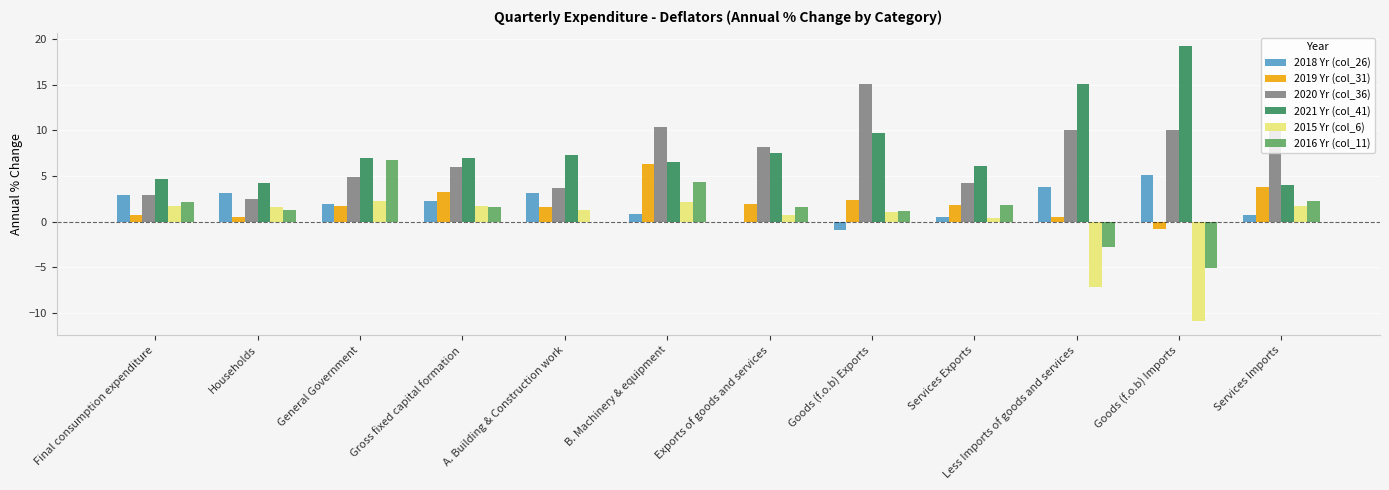

At which label does 2018 Yr (col_26) first exceed 2?

Final consumption expenditure